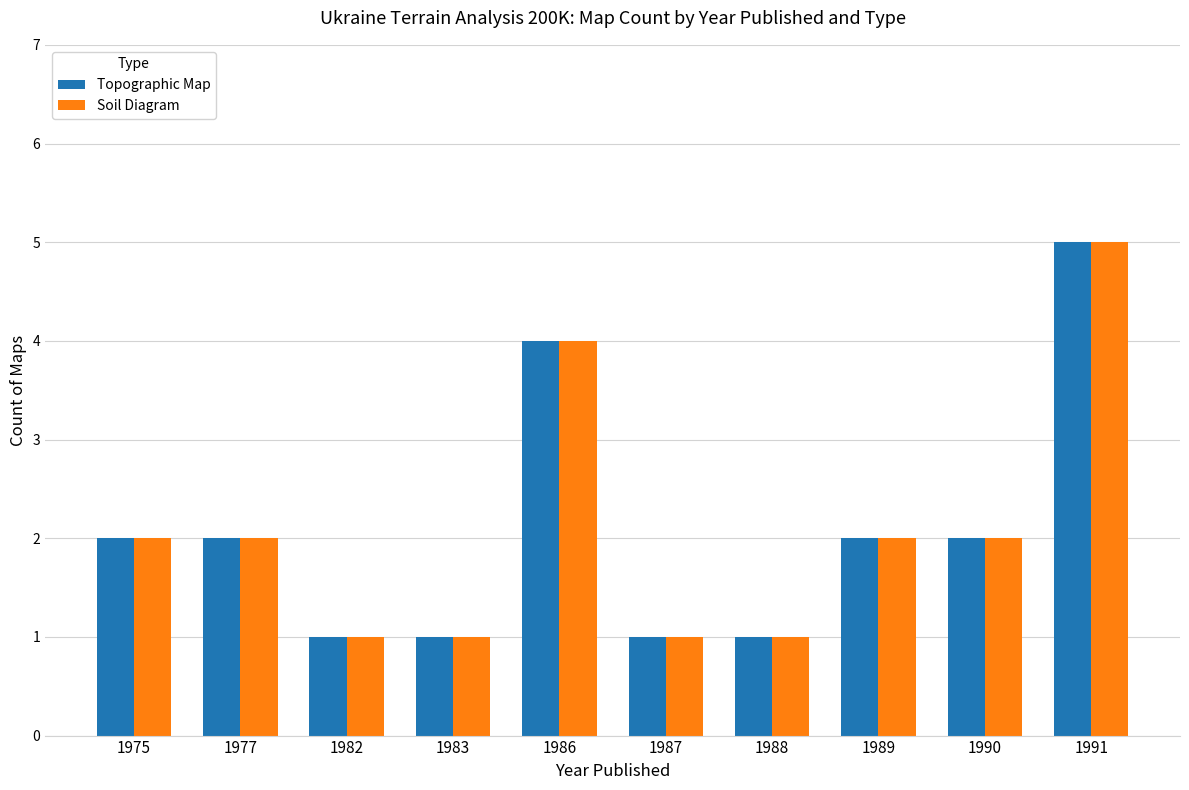

Reading left to right, extract all data points from this chart.

Topographic Map: 2	2	1	1	4	1	1	2	2	5
Soil Diagram: 2	2	1	1	4	1	1	2	2	5